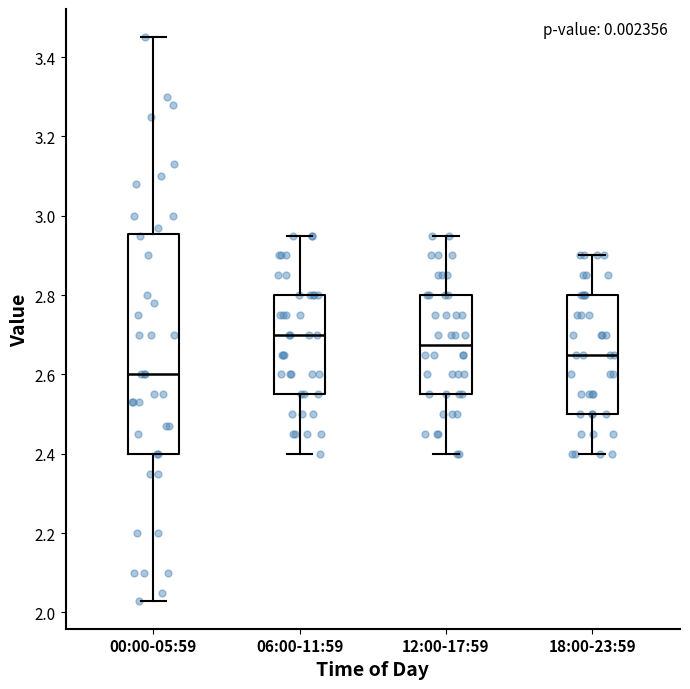

Where does the median line of the box for 12:00-17:59 sit on the y-axis? The values are not printed on the chart, so give them approximately, as read against the axis.

2.68